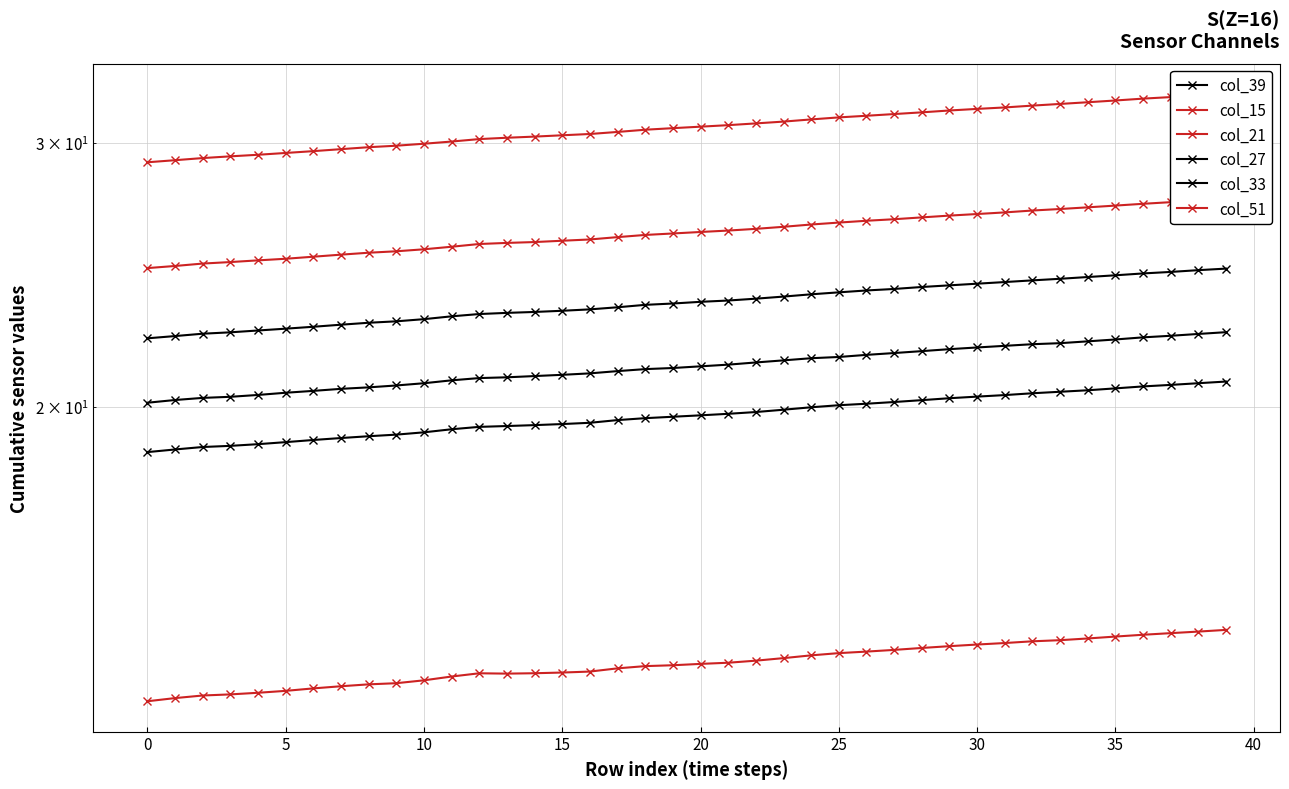

True or false: col_21 and col_15 cross at least once.

False